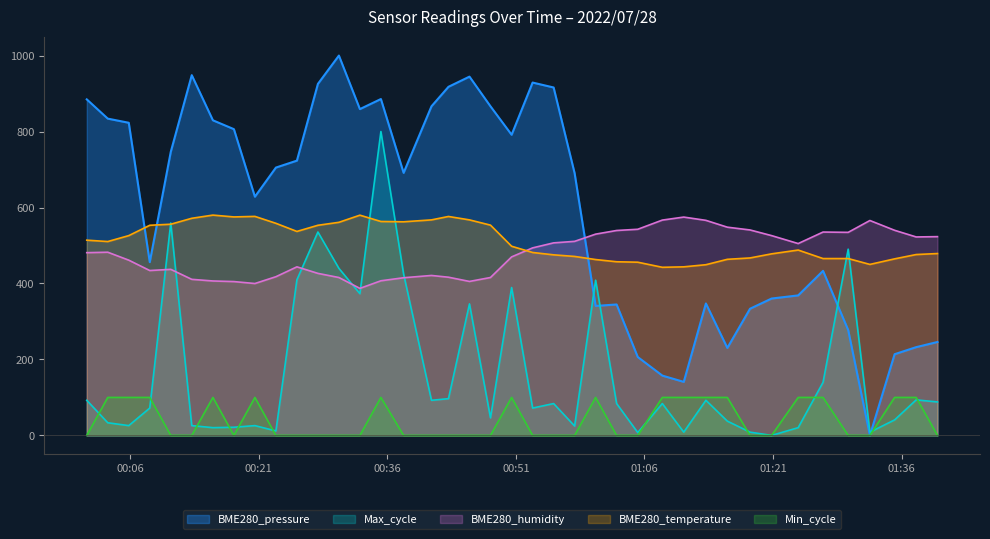

Which series has the largest range (max minus min)?

BME280_pressure